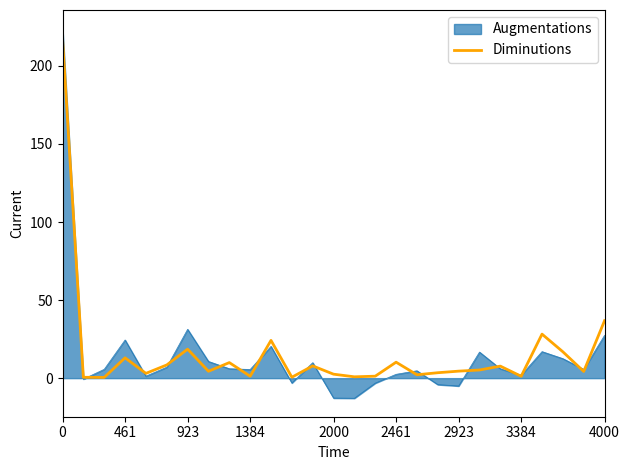

Which series has the widest spread of values?

Augmentations